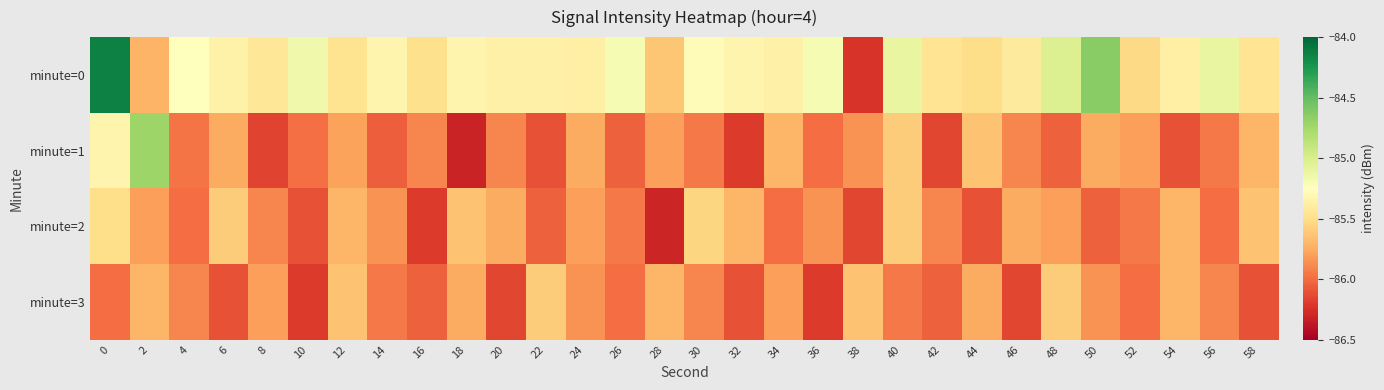

Reading left to right, transcribe all the data shown in this chart.

minute=0: 0=-84.1	2=-85.7	4=-85.2	6=-85.4	8=-85.4	10=-85.2	12=-85.5	14=-85.3	16=-85.5	18=-85.3	20=-85.4	22=-85.4	24=-85.4	26=-85.2	28=-85.6	30=-85.3	32=-85.3	34=-85.4	36=-85.2	38=-86.2	40=-85.1	42=-85.5	44=-85.5	46=-85.4	48=-85.0	50=-84.6	52=-85.5	54=-85.4	56=-85.1	58=-85.5
minute=1: 0=-85.3	2=-84.7	4=-86.0	6=-85.8	8=-86.2	10=-86.0	12=-85.8	14=-86.1	16=-85.9	18=-86.3	20=-85.9	22=-86.1	24=-85.8	26=-86.0	28=-85.8	30=-86.0	32=-86.2	34=-85.7	36=-86.0	38=-85.8	40=-85.6	42=-86.2	44=-85.7	46=-85.9	48=-86.0	50=-85.8	52=-85.8	54=-86.1	56=-86.0	58=-85.7
minute=2: 0=-85.5	2=-85.8	4=-86.0	6=-85.6	8=-85.9	10=-86.1	12=-85.7	14=-85.8	16=-86.2	18=-85.7	20=-85.8	22=-86.0	24=-85.8	26=-86.0	28=-86.3	30=-85.5	32=-85.7	34=-86.0	36=-85.8	38=-86.2	40=-85.6	42=-85.9	44=-86.1	46=-85.8	48=-85.8	50=-86.0	52=-86.0	54=-85.7	56=-86.0	58=-85.7
minute=3: 0=-86.0	2=-85.7	4=-85.9	6=-86.1	8=-85.8	10=-86.2	12=-85.7	14=-86.0	16=-86.0	18=-85.8	20=-86.2	22=-85.6	24=-85.8	26=-86.0	28=-85.7	30=-85.9	32=-86.1	34=-85.8	36=-86.2	38=-85.7	40=-86.0	42=-86.0	44=-85.8	46=-86.2	48=-85.6	50=-85.8	52=-86.0	54=-85.7	56=-85.9	58=-86.1